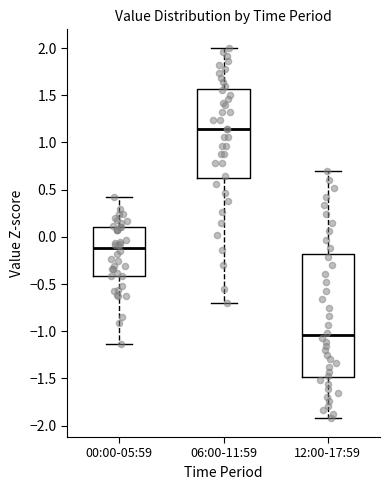

Where does the upper whisker of the box for 06:00-11:59 end on the y-axis? The values are not printed on the chart, so give them approximately, as read against the axis.

2.00